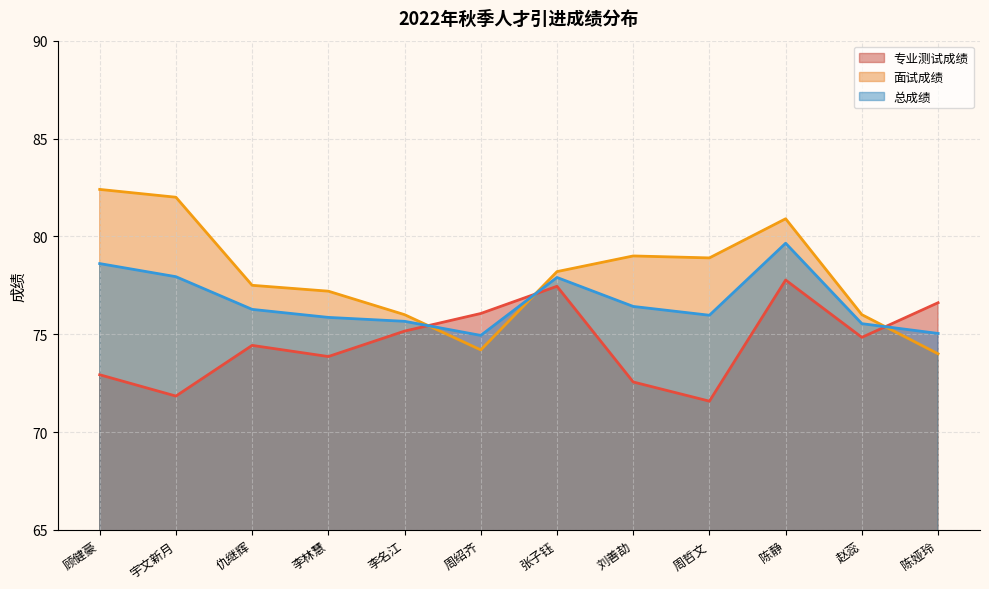

Between which two adjacent categories do 总成绩 and 面试成绩 first intersect?

李名江 and 周绍齐